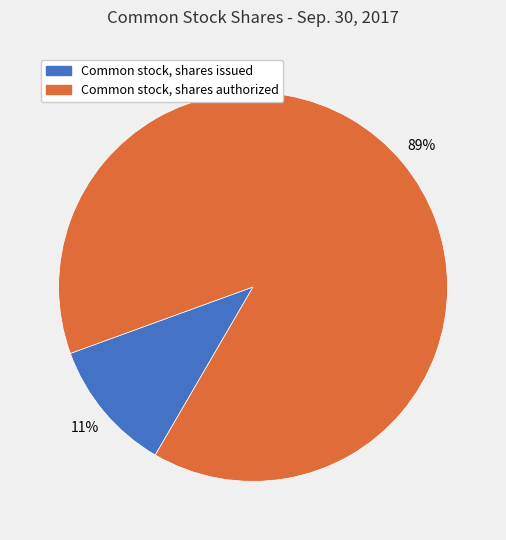

True or false: Common stock, shares authorized accounts for 89% of the total.

True